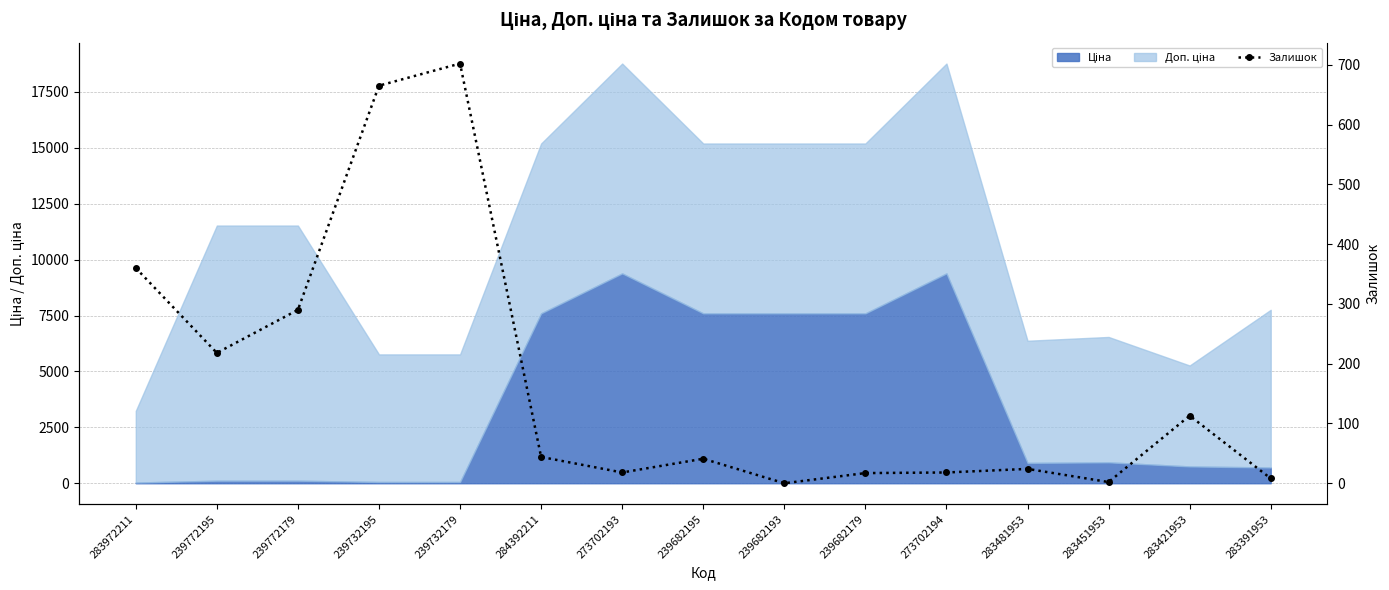

What is the label of the 6th point from the right?

239682179